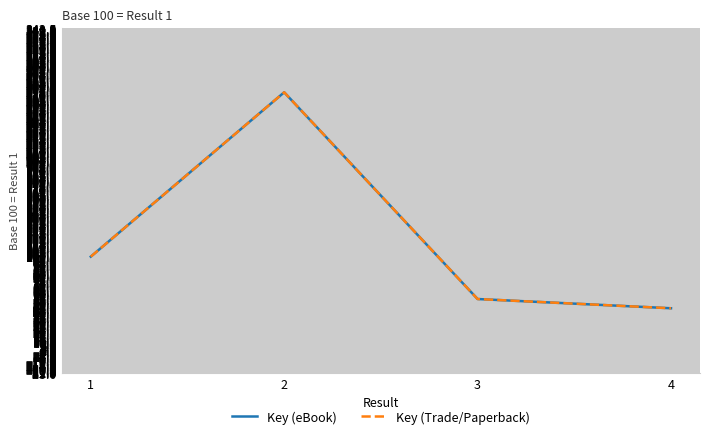

What is the value of the Key (Trade/Paperback) point at the 4th from the left?

45.4